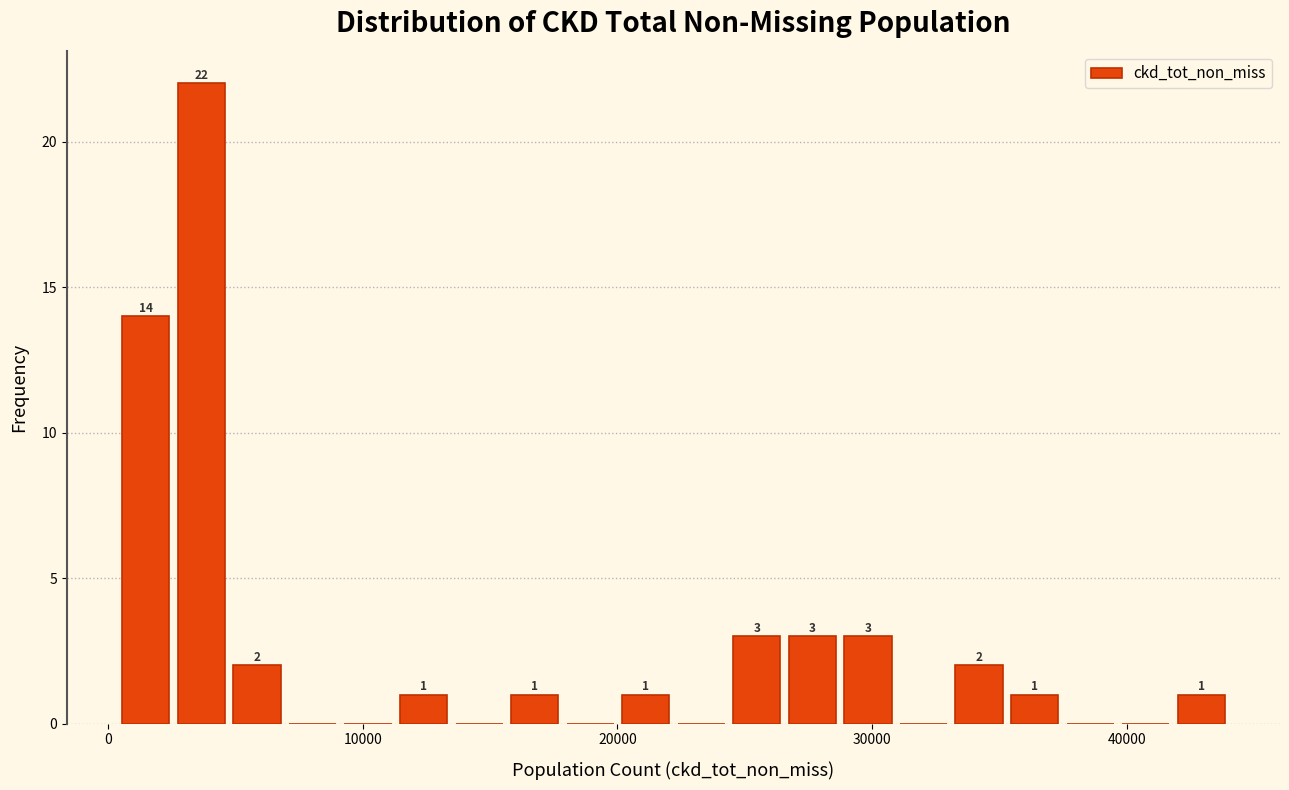

Read against the x-axis, roughly where is the centre of the tallest bar?

4000